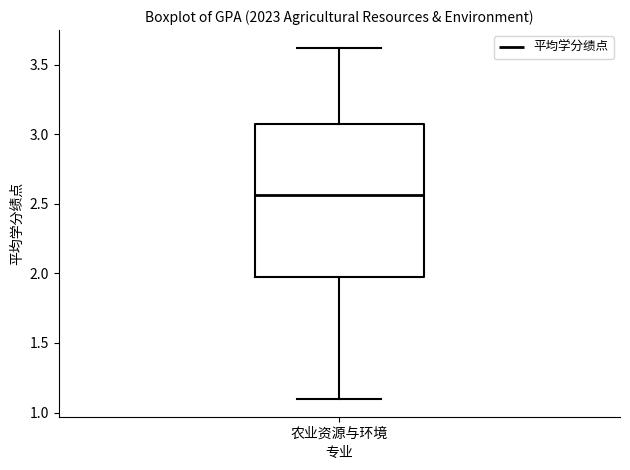

Read this box plot against the y-axis: the position of the median line, the range covered by the box, and the ends of both whiskers. The values are not printed on the chart, so give them approximately, as read against the axis.

median 2.55, box 2.00 to 3.05, whiskers 1.10 to 3.60